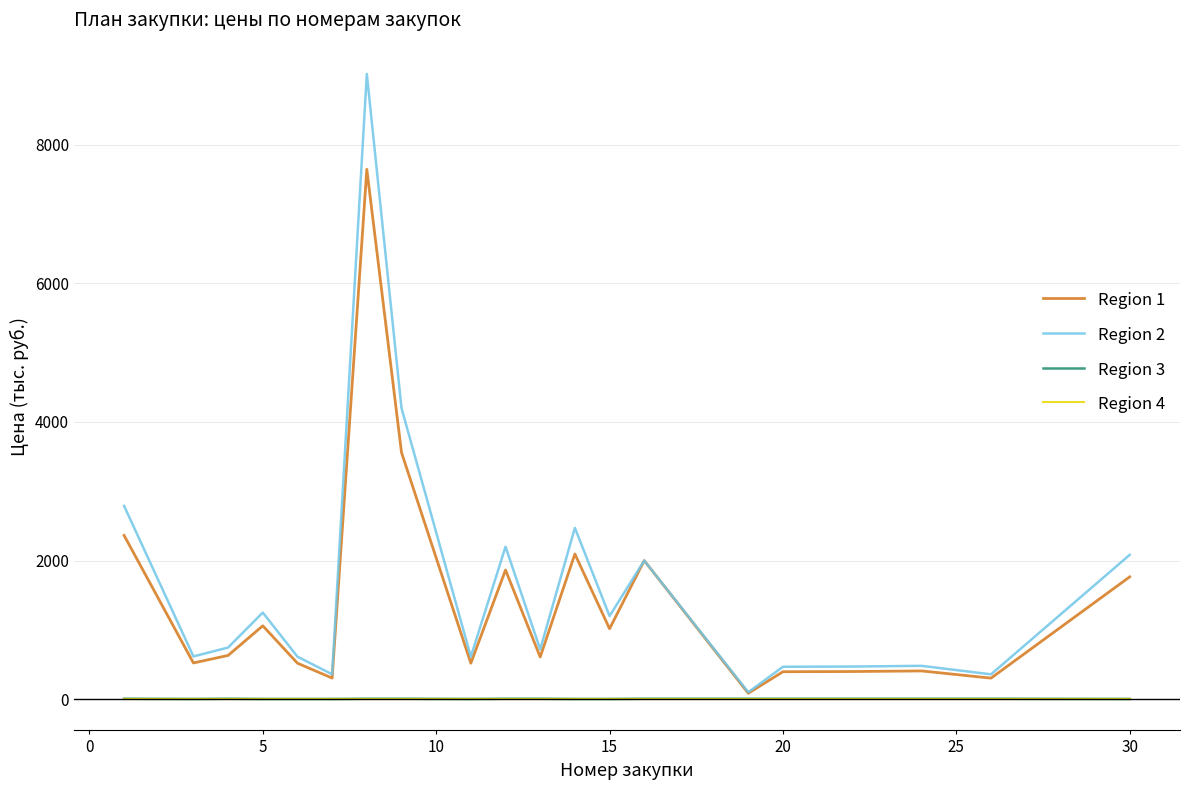

Count the number of categories in the chart.

20